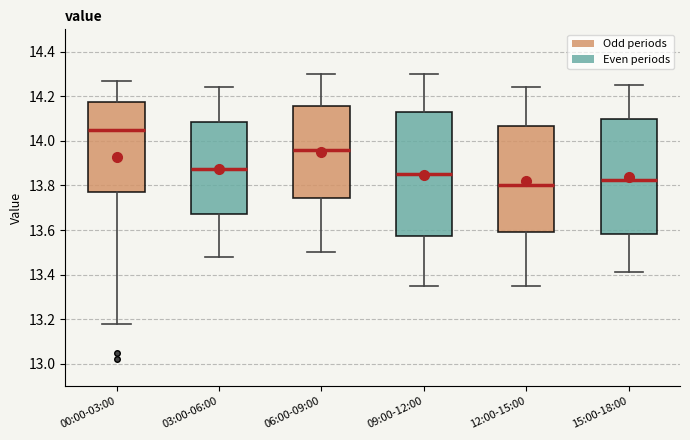

Reading left to right, read every box against the y-axis: the position of its median line, the range the box covers, and the ends of its whiskers. The values are not printed on the chart, so give them approximately, as read against the axis.

00:00-03:00: median 14.06, box 13.78 to 14.18, whiskers 13.18 to 14.28
03:00-06:00: median 13.88, box 13.68 to 14.08, whiskers 13.48 to 14.24
06:00-09:00: median 13.96, box 13.74 to 14.16, whiskers 13.50 to 14.30
09:00-12:00: median 13.86, box 13.58 to 14.12, whiskers 13.36 to 14.30
12:00-15:00: median 13.80, box 13.60 to 14.06, whiskers 13.36 to 14.24
15:00-18:00: median 13.82, box 13.58 to 14.10, whiskers 13.42 to 14.26